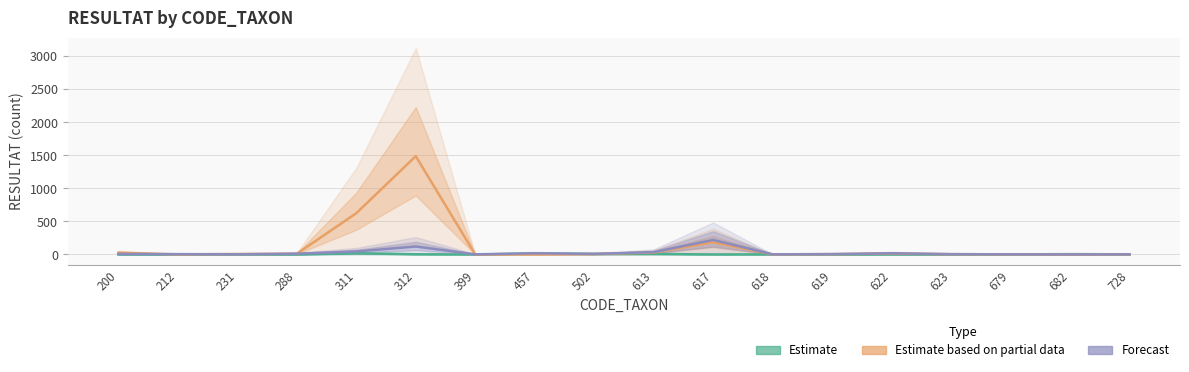

What is the average value of the Estimate based on partial data series?

134